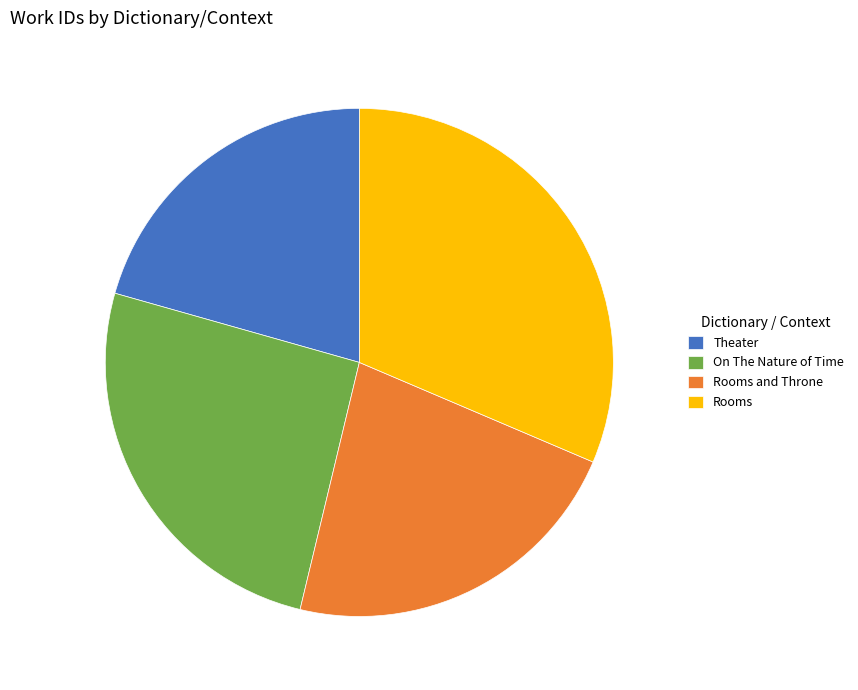

Does Rooms and Throne account for over 50% of the chart?

No